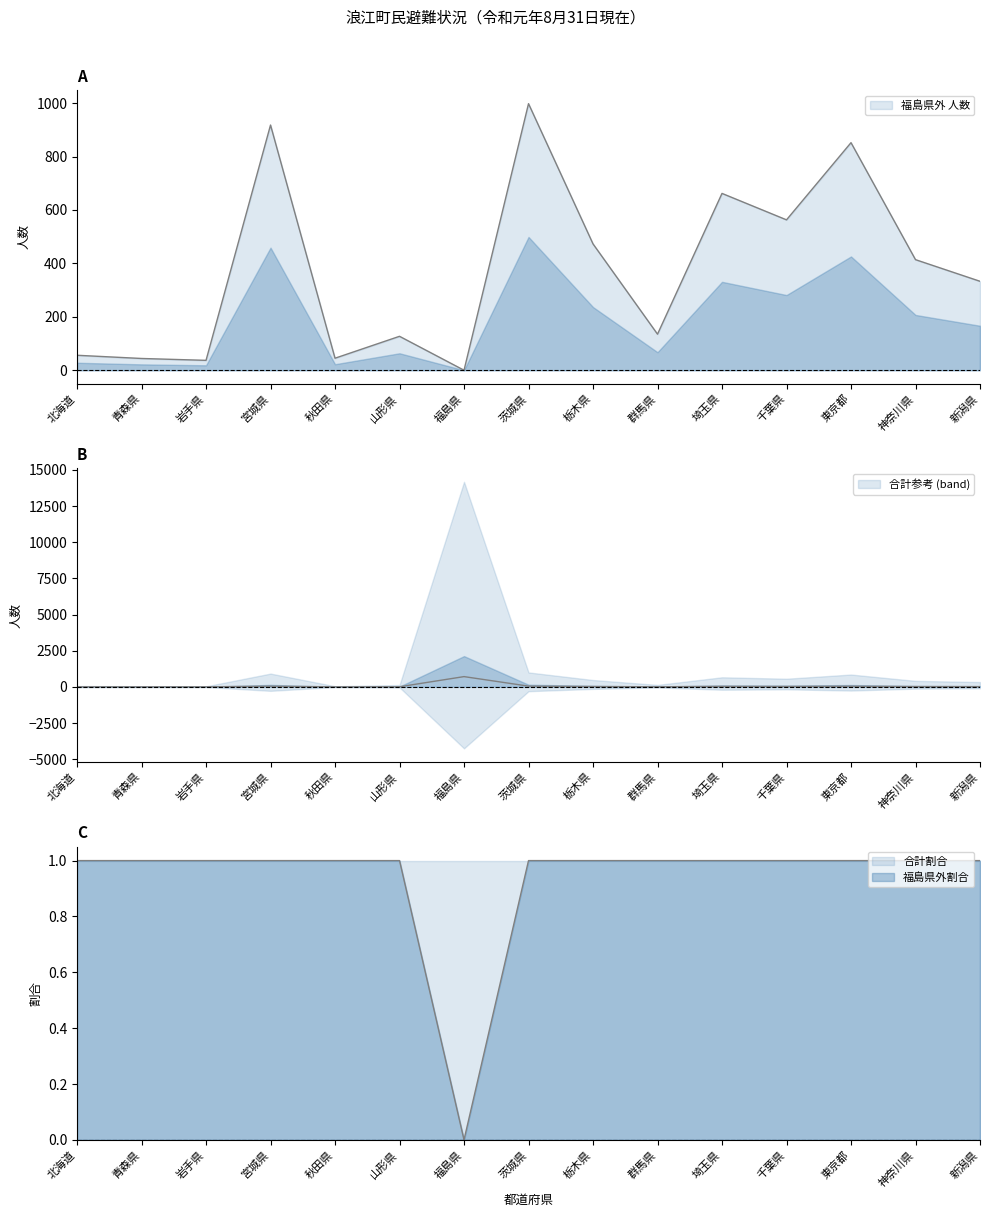

True or false: 合計参考 and 福島県内 人数 intersect in this chart.

False